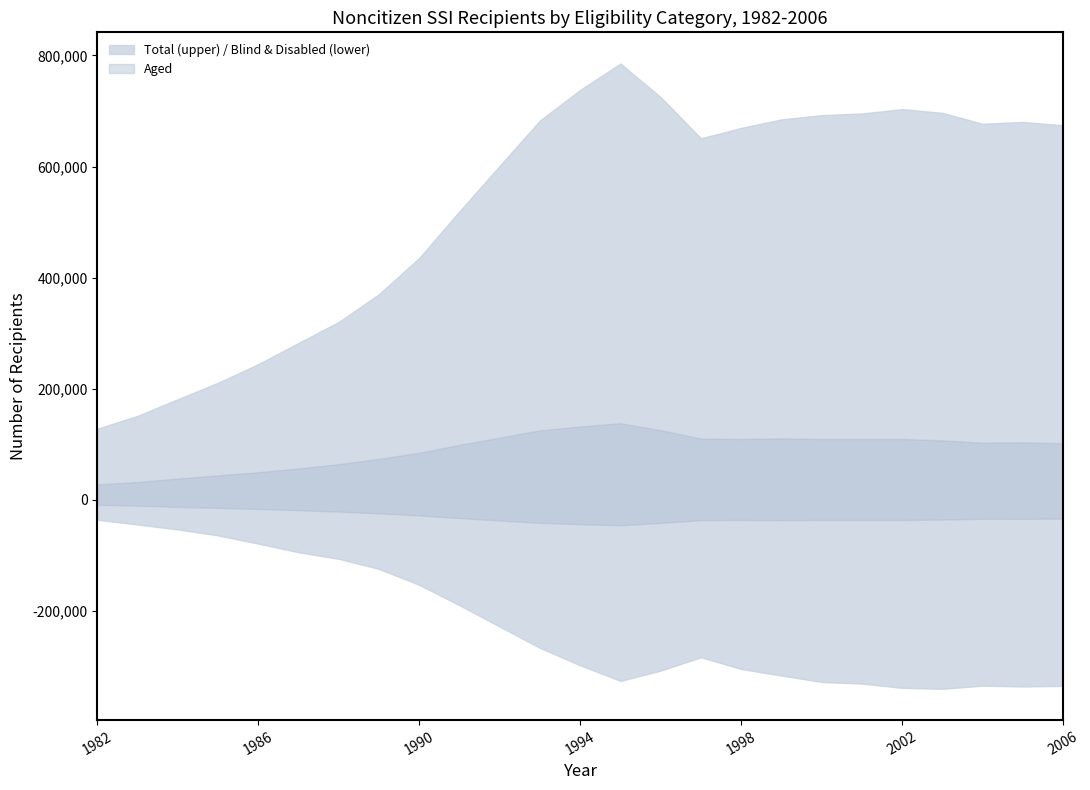

Is it true that Total equals 268484 at 2005?

False